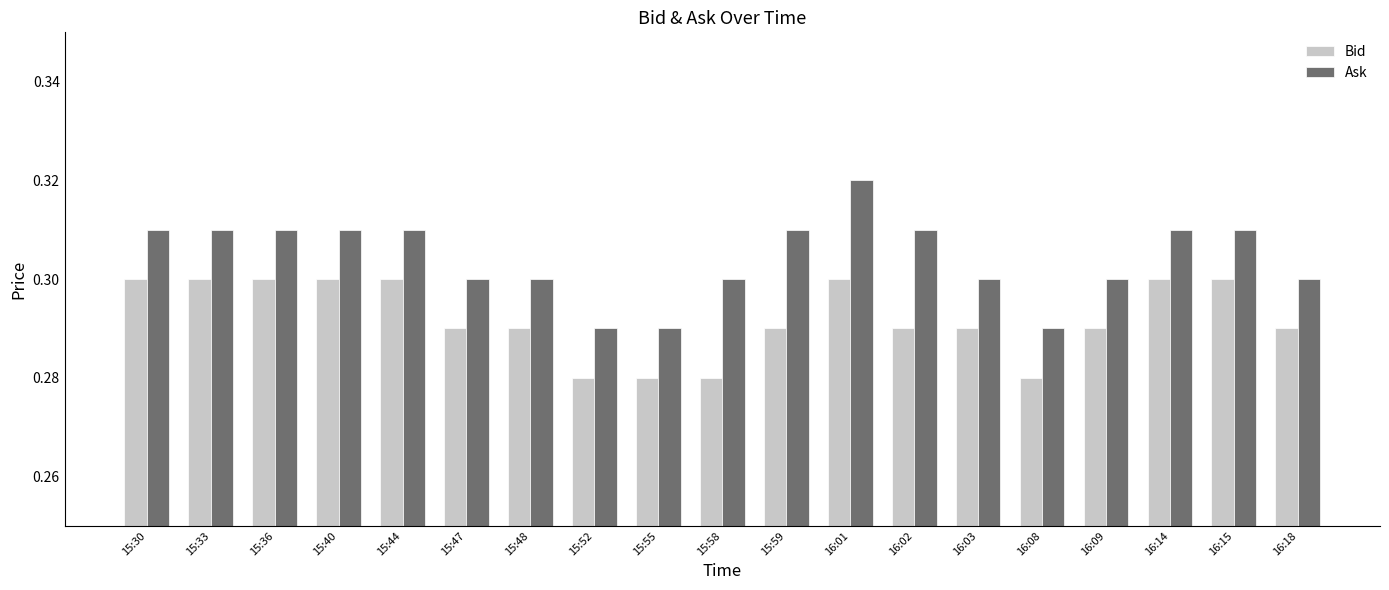

Which series has the widest spread of values?

Ask